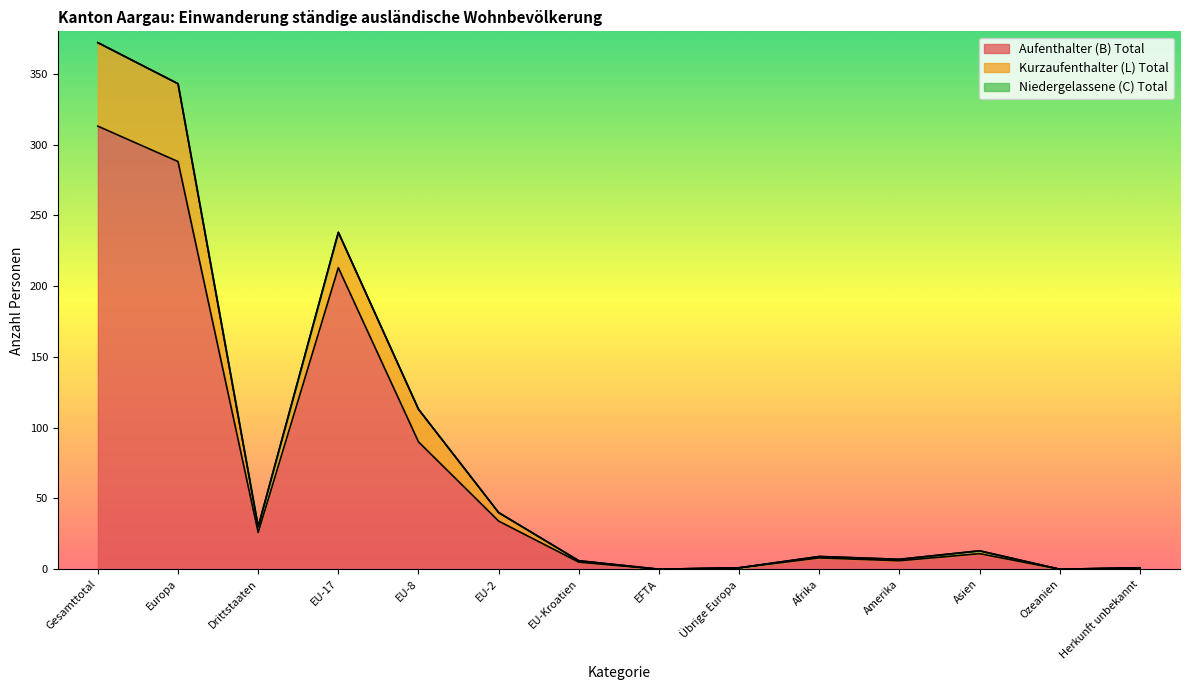

Reading right to left, what are all the values shown in this chart?

Aufenthalter (B) Total: Herkunft unbekannt=1	Ozeanien=0	Asien=11	Amerika=6	Afrika=8	Übrige Europa=1	EFTA=0	EU-Kroatien=5	EU-2=34	EU-8=90	EU-17=213	Drittstaaten=26	Europa=288	Gesamttotal=313
Kurzaufenthalter (L) Total: Herkunft unbekannt=1	Ozeanien=0	Asien=13	Amerika=7	Afrika=9	Übrige Europa=1	EFTA=0	EU-Kroatien=6	EU-2=40	EU-8=113	EU-17=238	Drittstaaten=30	Europa=343	Gesamttotal=372